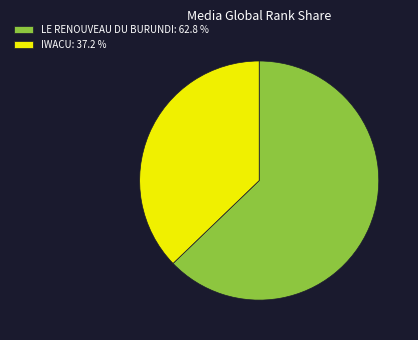

The LE RENOUVEAU DU BURUNDI slice represents 75% of the pie. True or false?

False